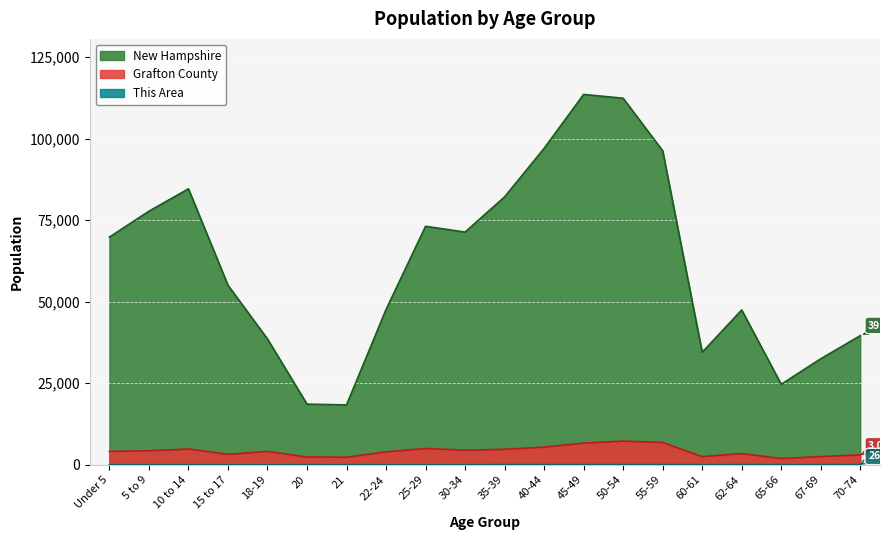

Is it true that Grafton County equals 5568 at 18-19?

False